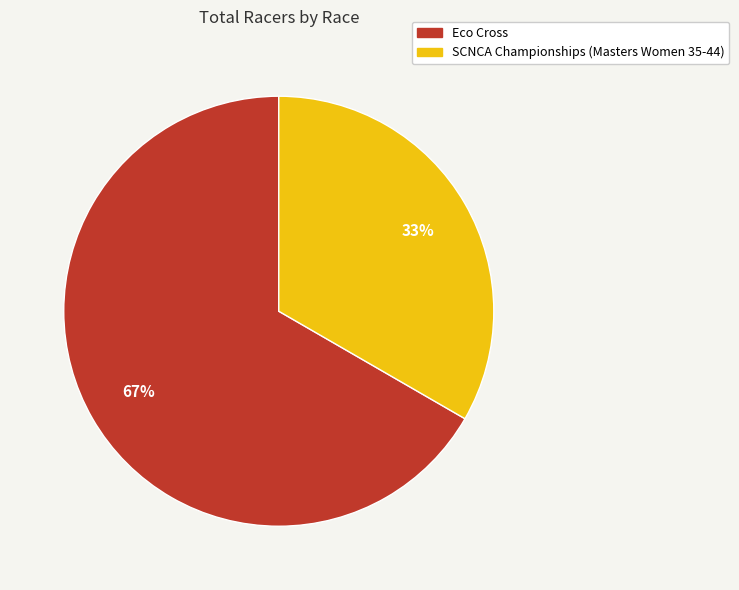

To the nearest percent, what portion does SCNCA Championships (Masters Women 35-44) represent?

33%